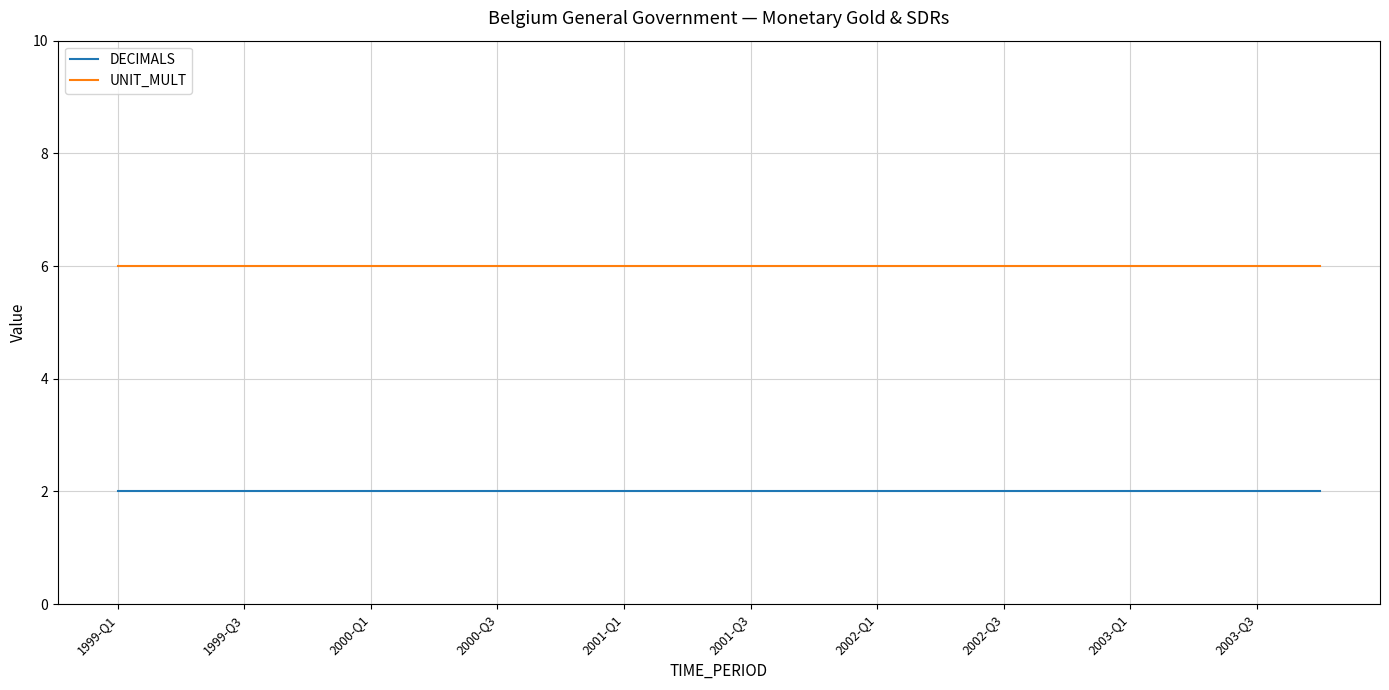

Is this an area chart (filled region under the line)?

No